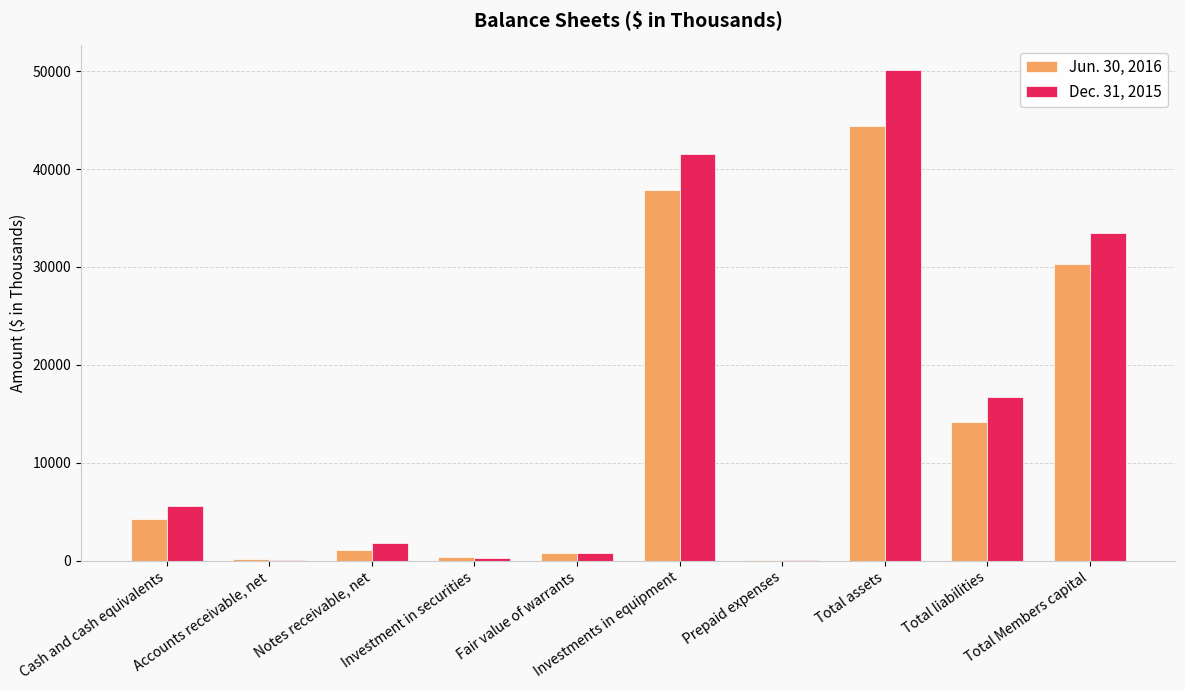

True or false: Dec. 31, 2015 has a value of 50140 at Total assets.

True